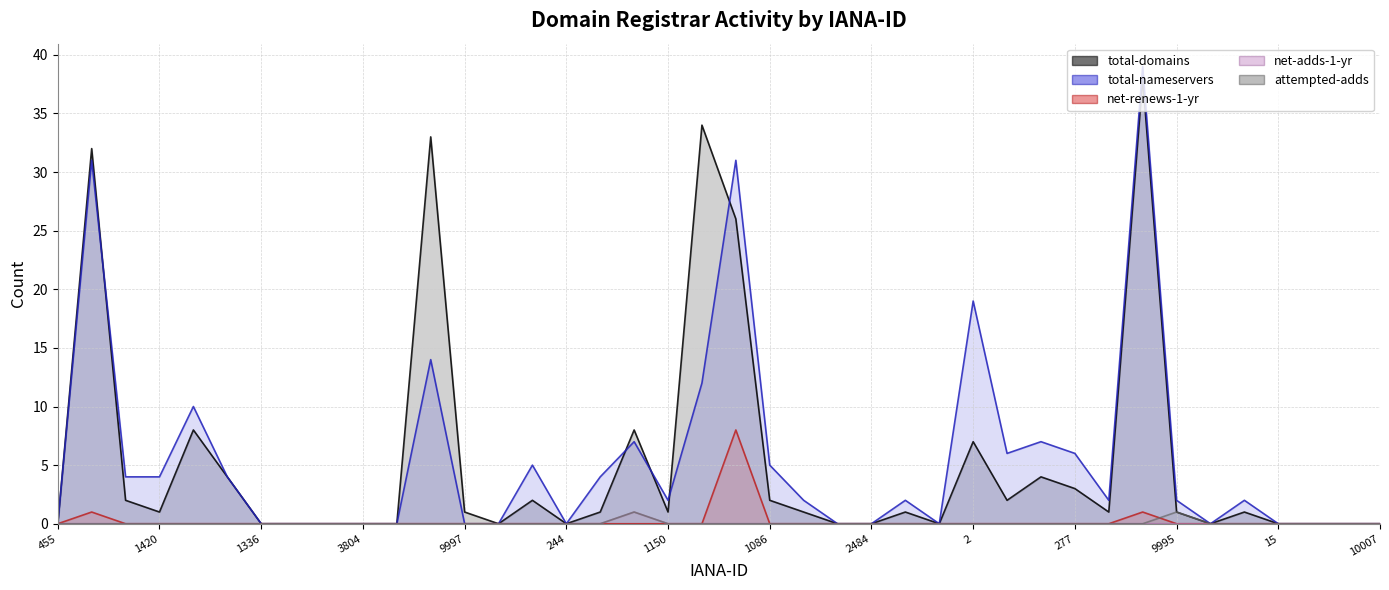

What is the total value across all series at 25?

3